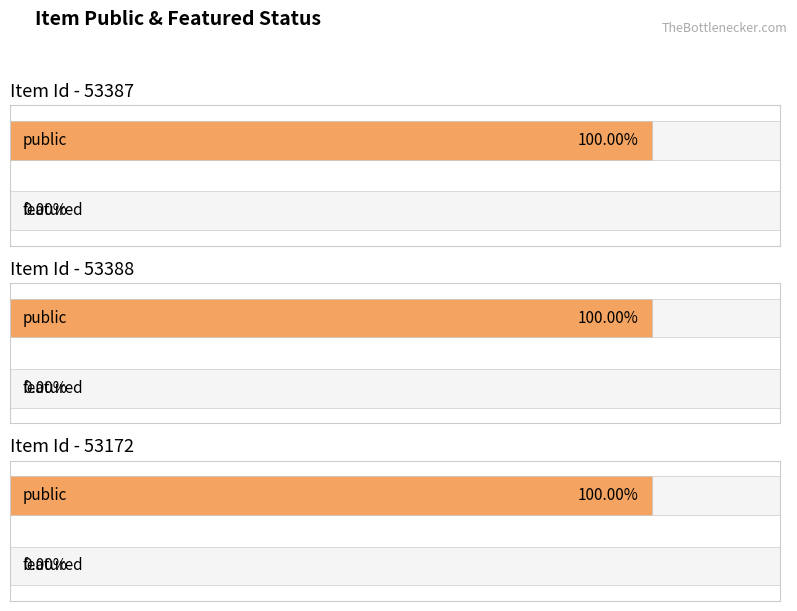

How many bars are there in each group?

2